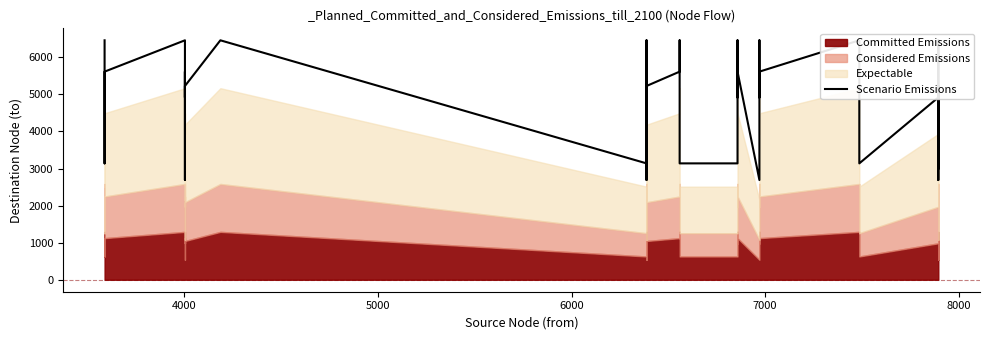

What is the greatest value displayed?

6459.8